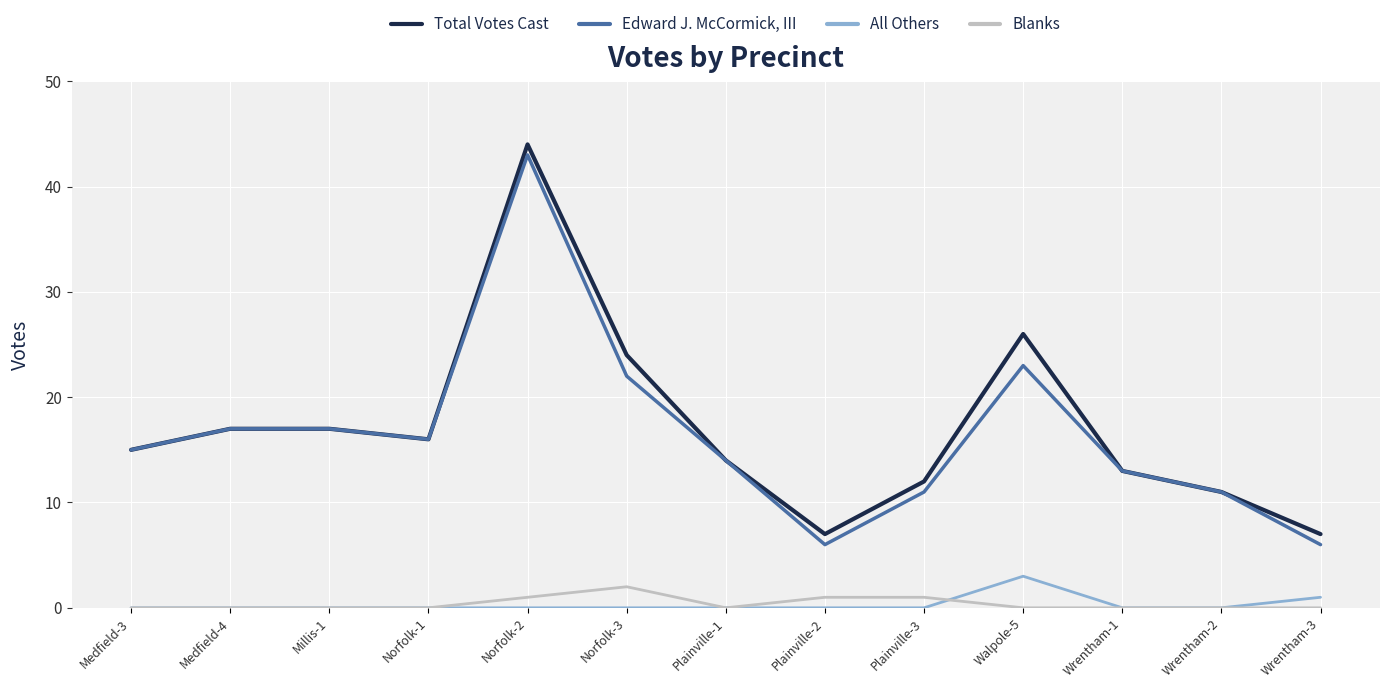

True or false: Edward J. McCormick, III and All Others cross at least once.

False